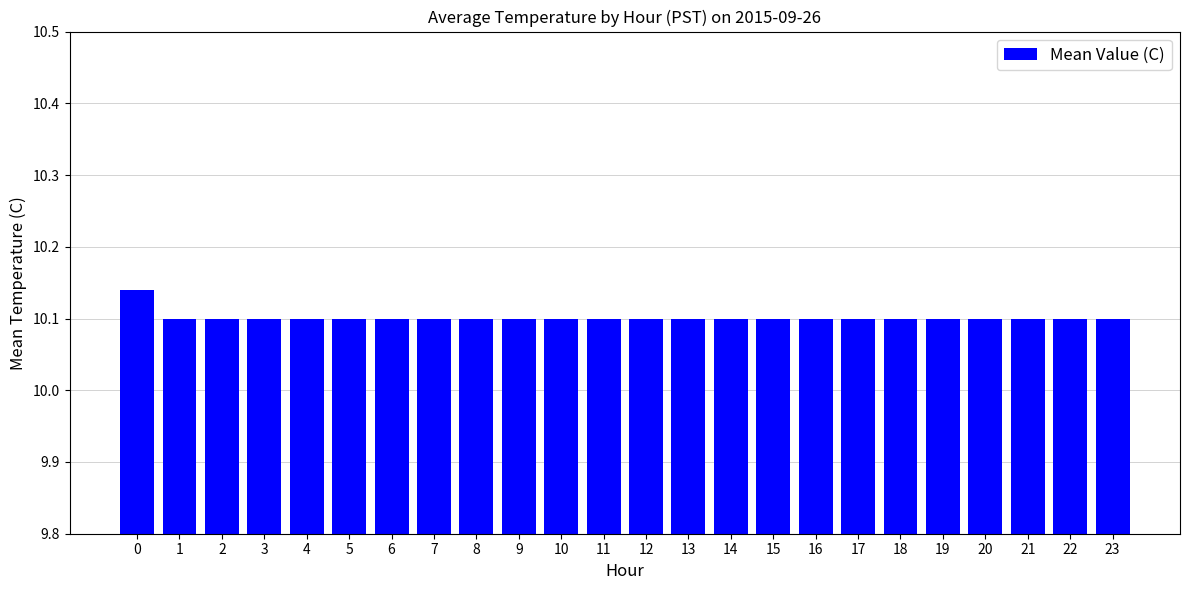

Is it true that the value at 2 is 10.1?

True